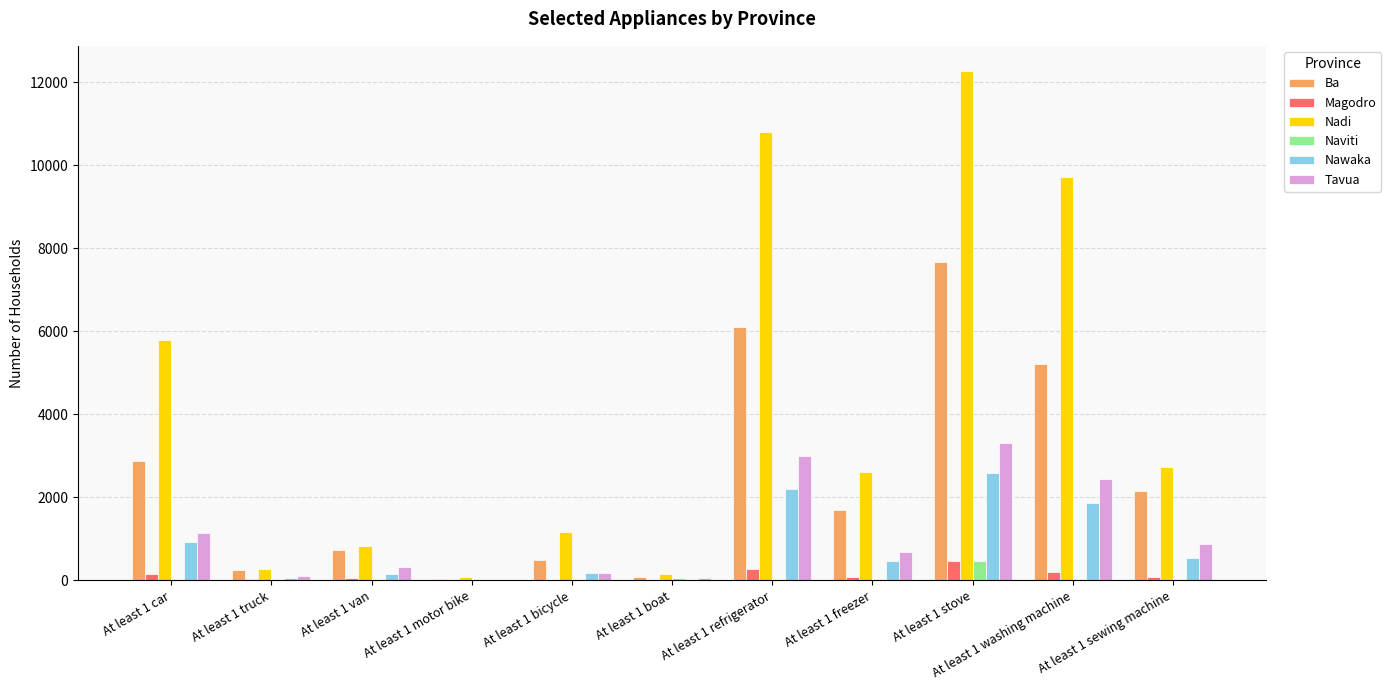

At which label is Ba closest to 3854?

At least 1 car